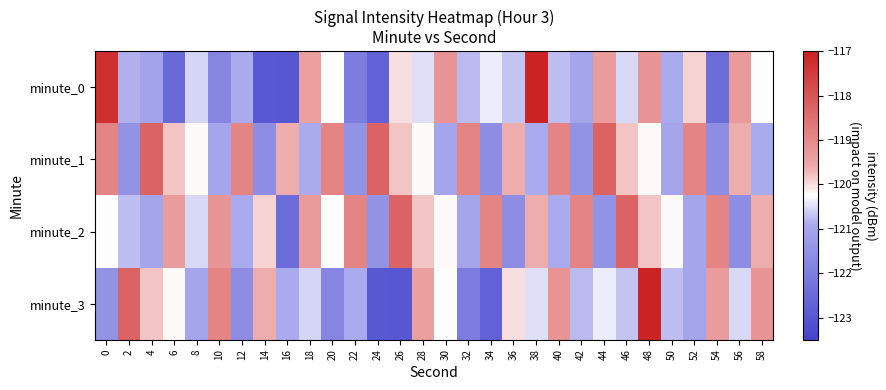

At 20, list the series in order from largest to smallest.

minute_1, minute_0, minute_2, minute_3